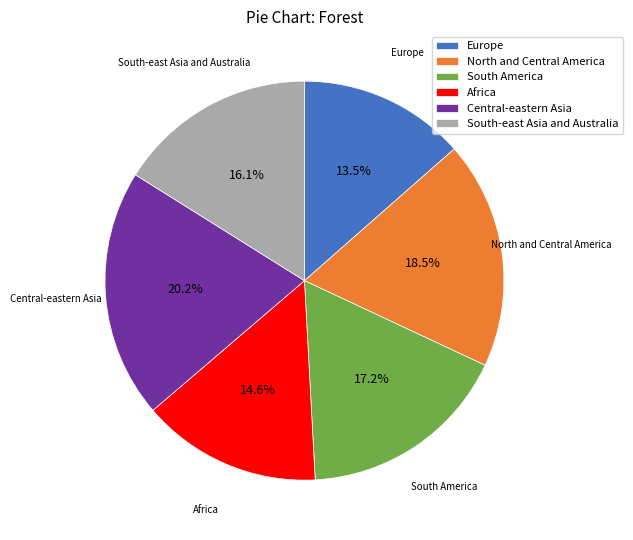

Is South-east Asia and Australia the majority of the pie?

No